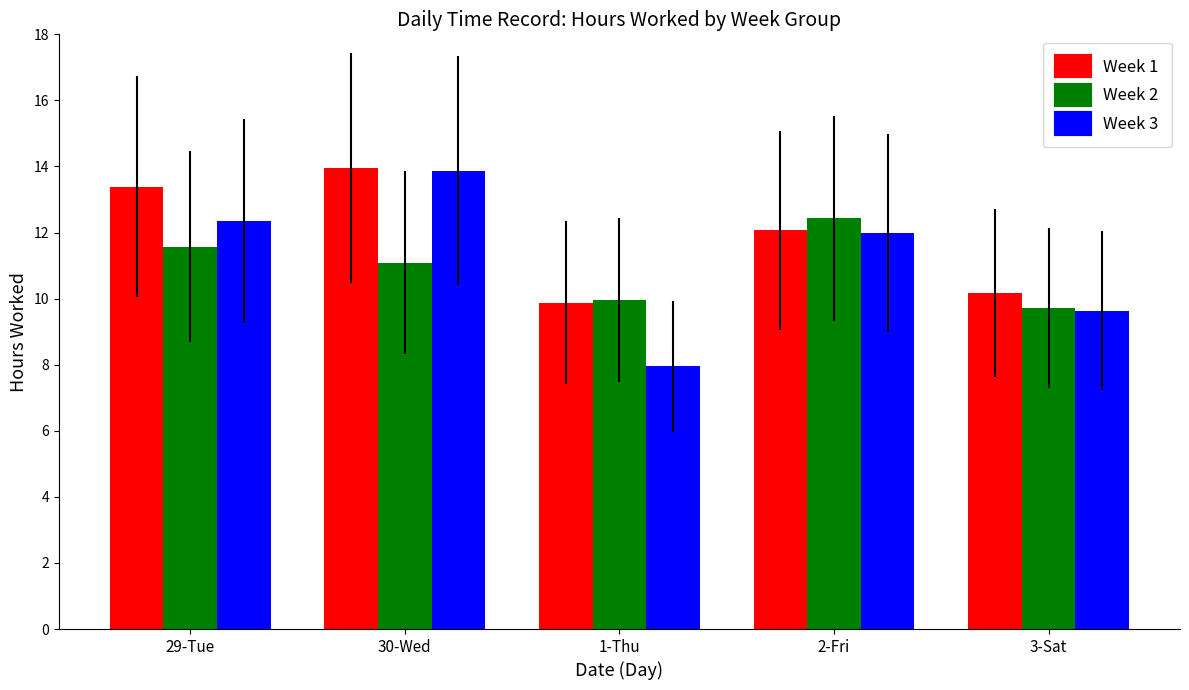

What is the average value of the Week 3 series?

11.2